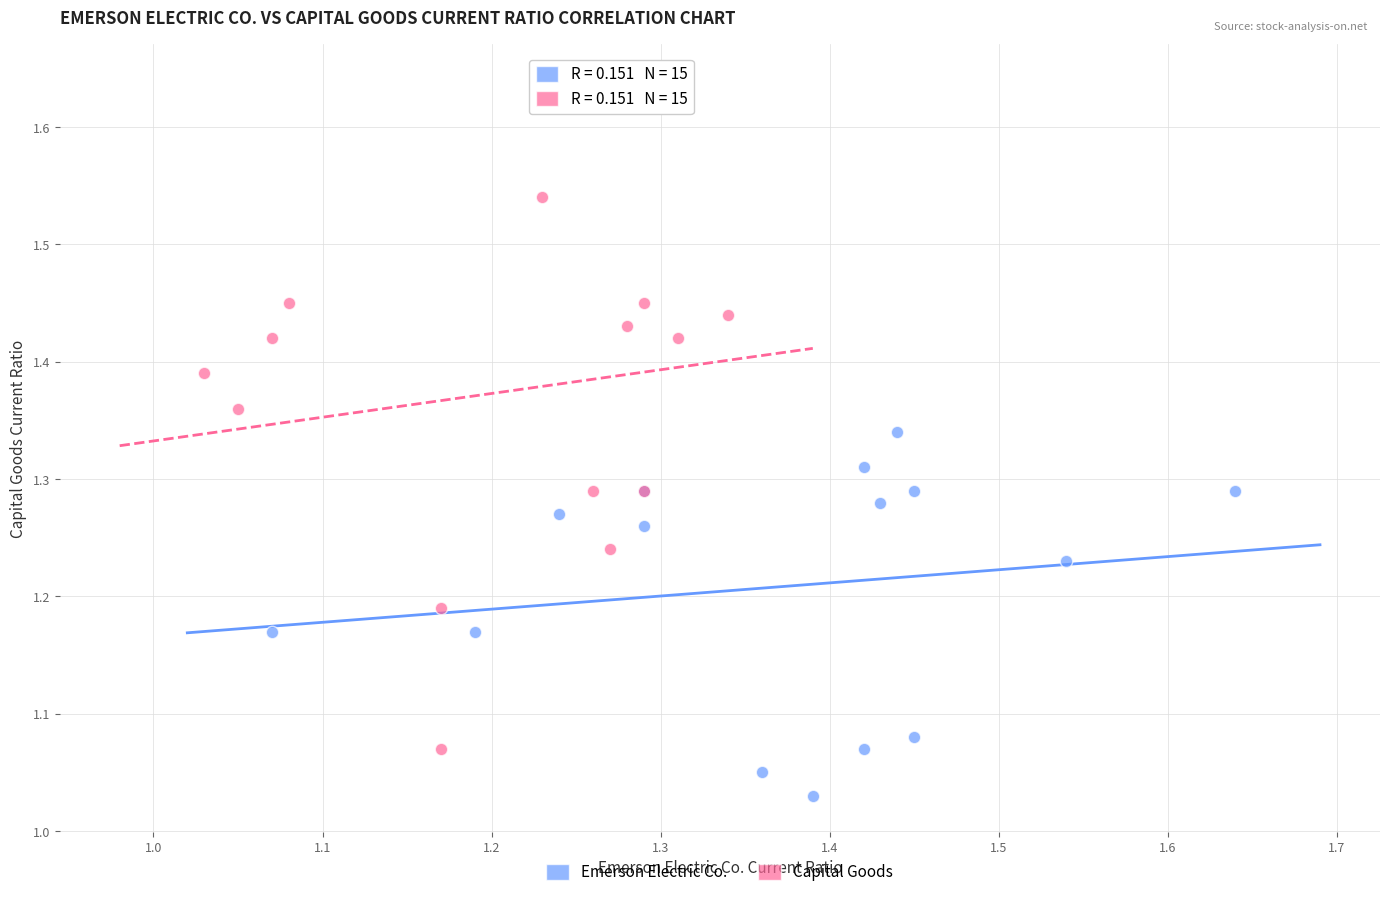

Which series has the widest spread of Y values?

Capital Goods